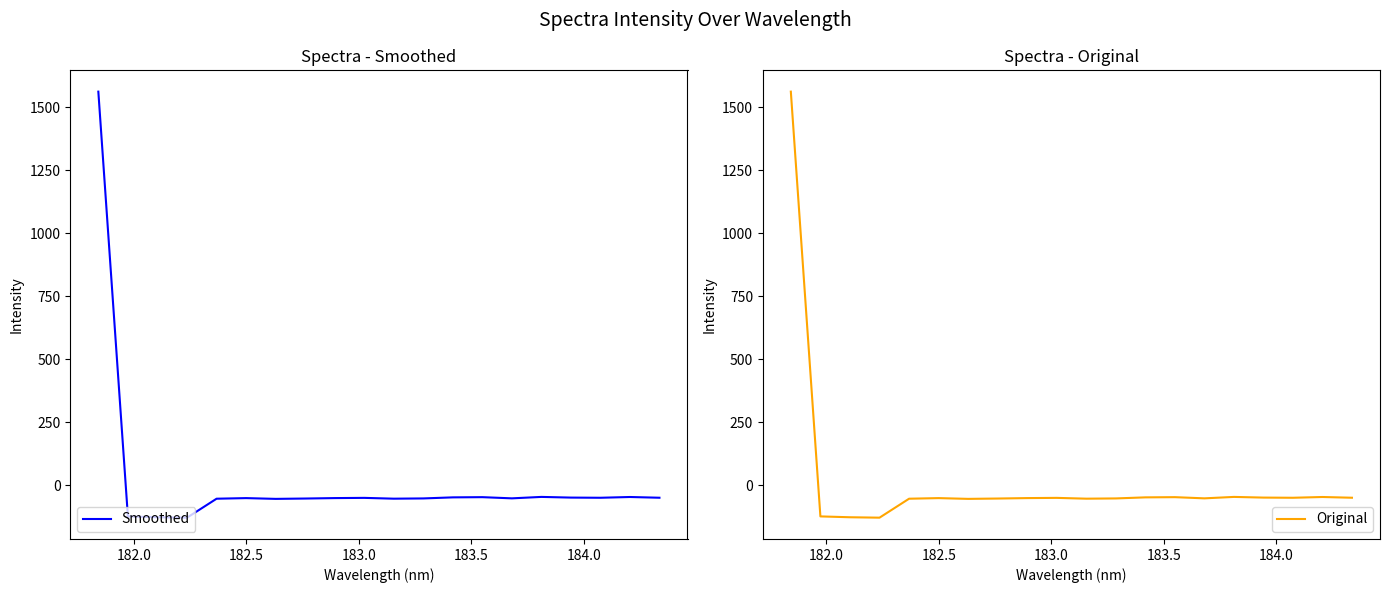

Is this an area chart (filled region under the line)?

No